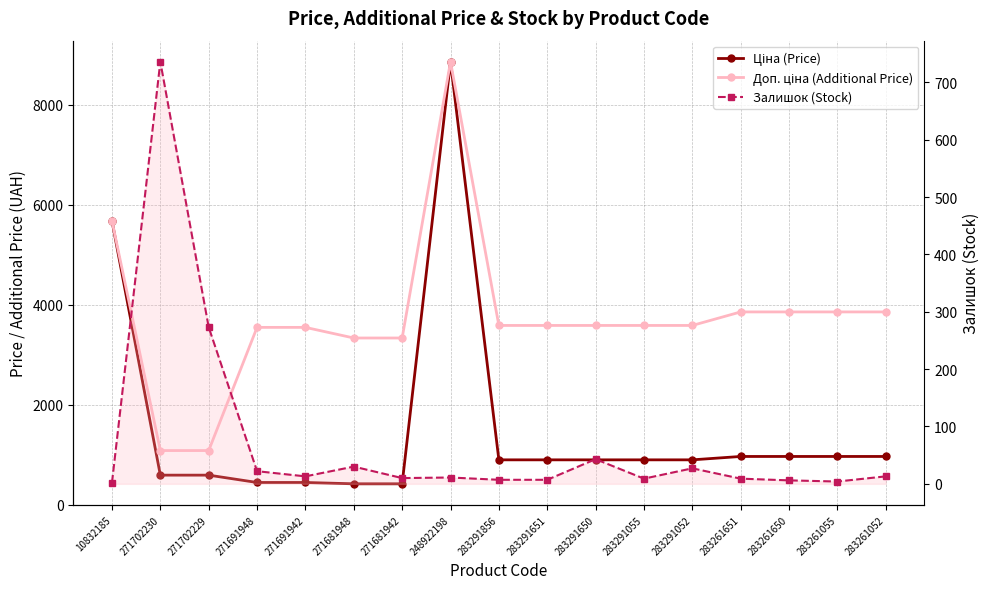

Reading right to left, transcribe all the data shown in this chart.

Ціна (Price): 283261052=963.5	283261055=963.5	283261650=963.5	283261651=963.5	283291052=895.9	283291055=895.9	283291650=895.9	283291651=895.9	283291856=895.9	248922198=8856.7	271681942=416.6	271681948=416.6	271691942=443.1	271691948=443.1	271702229=589.9	271702230=589.9	10832185=5673.8
Доп. ціна (Additional Price): 283261052=3854.0	283261055=3854.0	283261650=3854.0	283261651=3854.0	283291052=3583.6	283291055=3583.6	283291650=3583.6	283291651=3583.6	283291856=3583.6	248922198=8856.7	271681942=3332.5	271681948=3332.5	271691942=3545.0	271691948=3545.0	271702229=1081.7	271702230=1081.7	10832185=5673.8
Залишок (Stock): 283261052=13.0	283261055=4.0	283261650=6.0	283261651=9.0	283291052=27.0	283291055=9.0	283291650=43.0	283291651=7.0	283291856=7.0	248922198=11.0	271681942=10.0	271681948=30.0	271691942=13.0	271691948=22.0	271702229=273.0	271702230=736.0	10832185=2.0